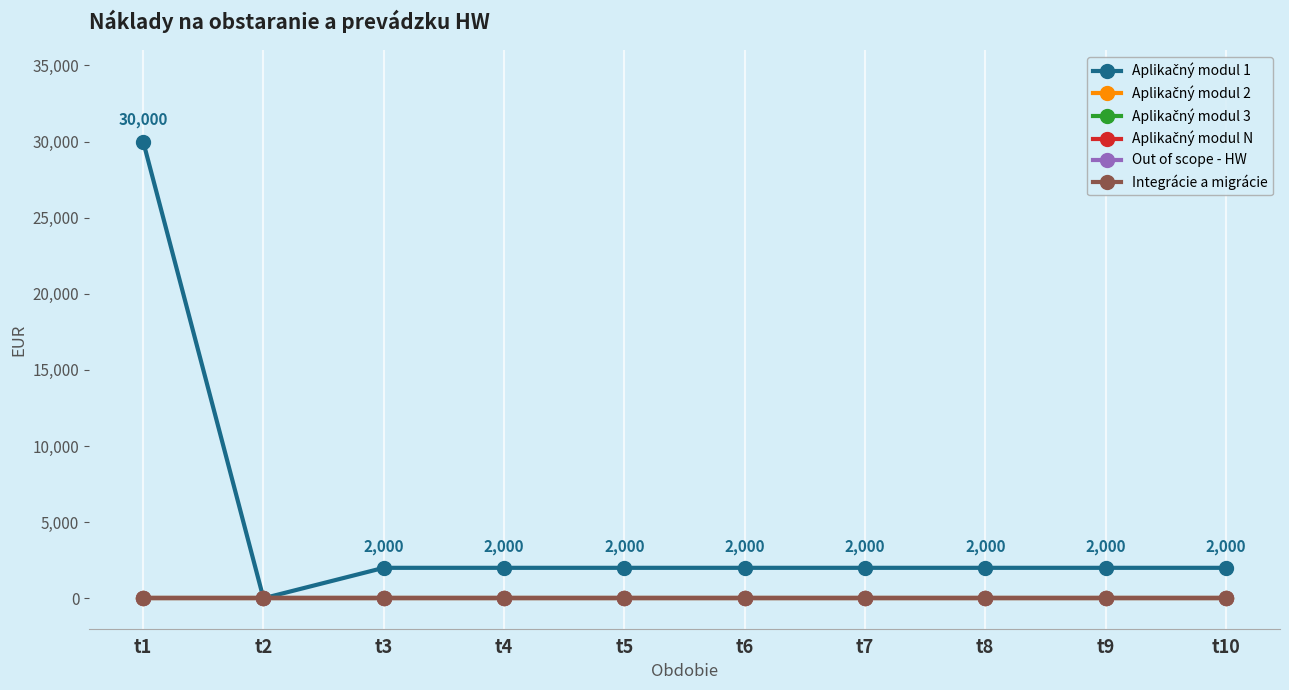

Reading left to right, extract all data points from this chart.

Aplikačný modul 1: 30000	0	2000	2000	2000	2000	2000	2000	2000	2000
Aplikačný modul 2: 0	0	0	0	0	0	0	0	0	0
Aplikačný modul 3: 0	0	0	0	0	0	0	0	0	0
Aplikačný modul N: 0	0	0	0	0	0	0	0	0	0
Out of scope - HW: 0	0	0	0	0	0	0	0	0	0
Integrácie a migrácie: 0	0	0	0	0	0	0	0	0	0